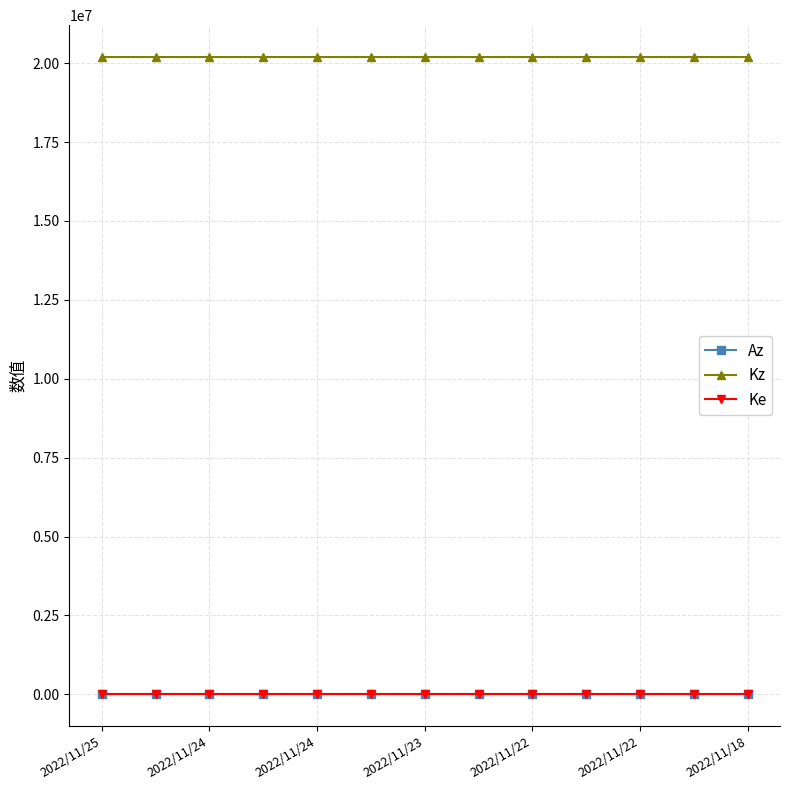

Which series has the largest range (max minus min)?

Kz